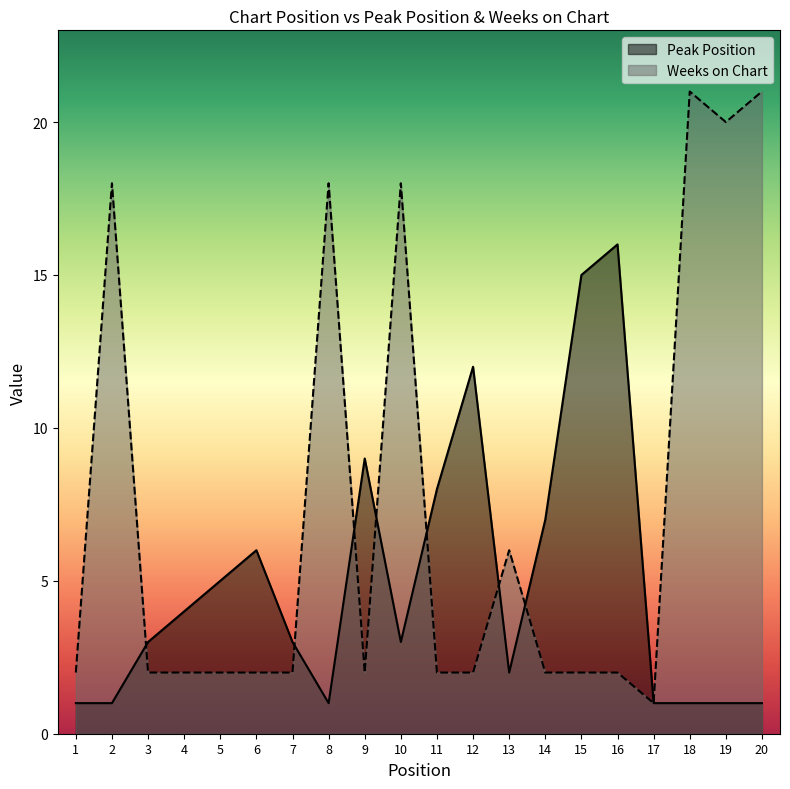

Does the chart have visible grid lines?

No